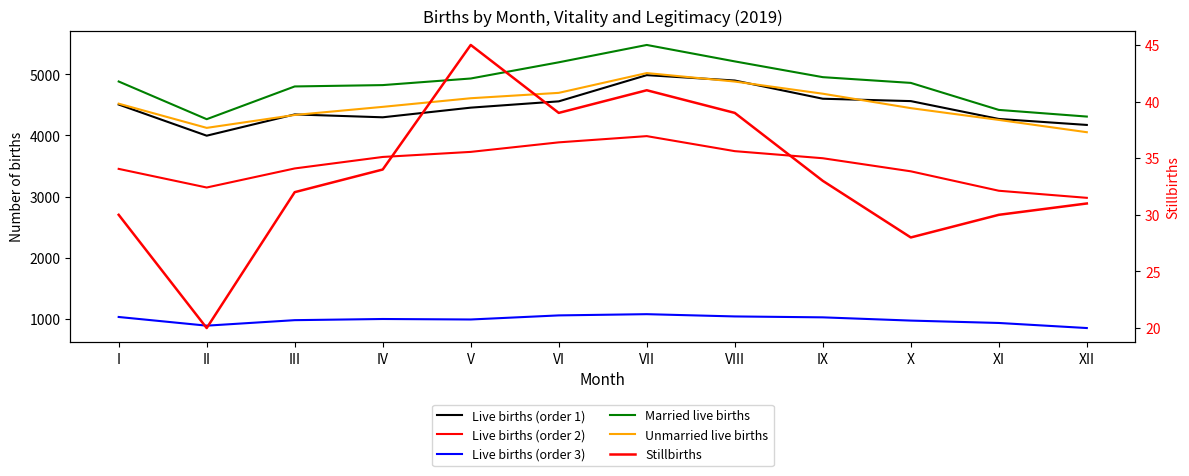

How many interior local peaks does the Live births (order 1) series have?

2